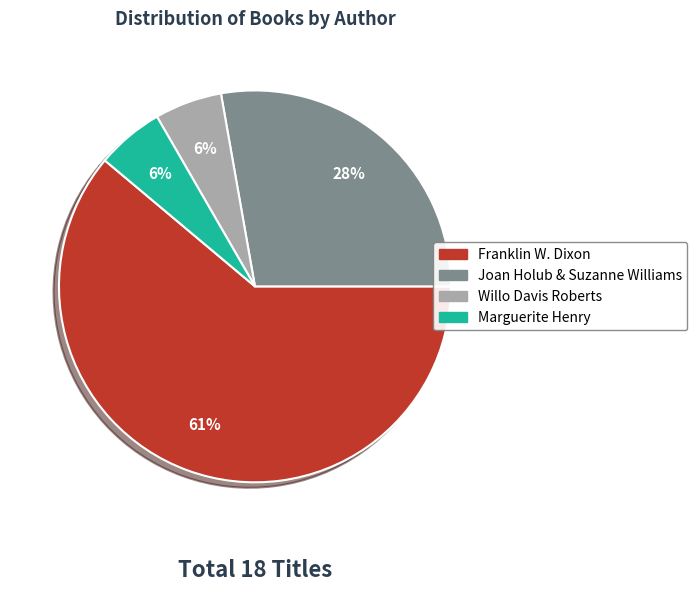

Which has a higher value, Willo Davis Roberts or Franklin W. Dixon?

Franklin W. Dixon